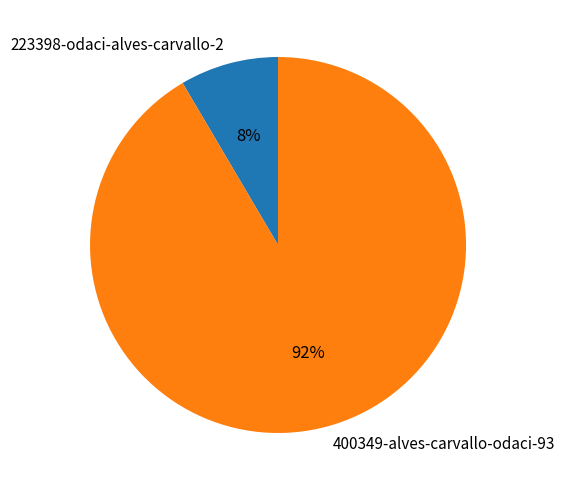

What is the smallest slice in the pie chart?

223398-odaci-alves-carvallo-2